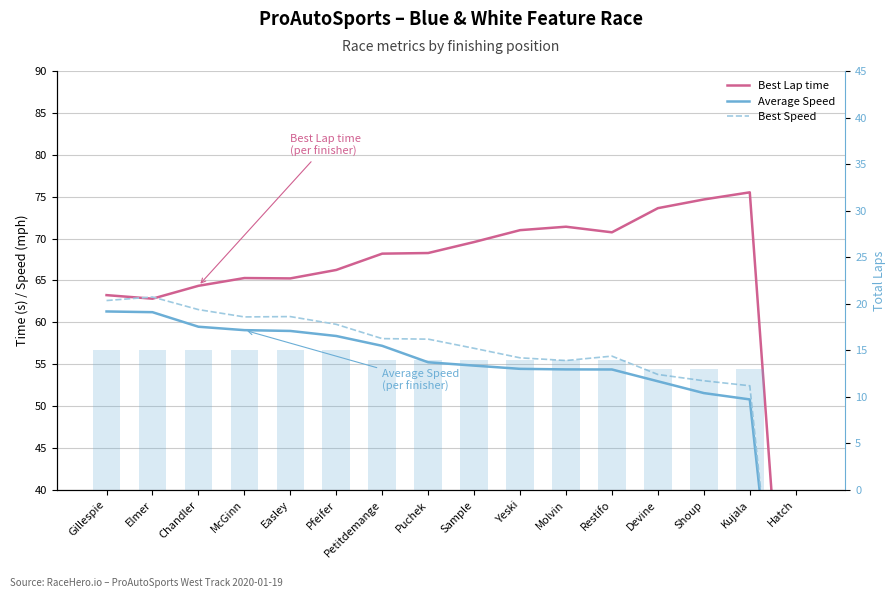

Rank the series by their maximum value, from highest to lowest.

Best Lap time, Best Speed, Average Speed, Total Laps